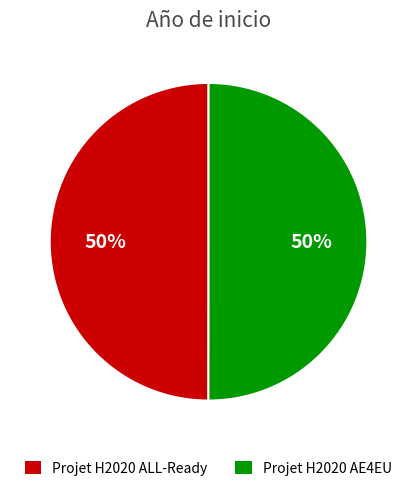

Is it true that Projet H2020 ALL-Ready is 62% of the pie?

False